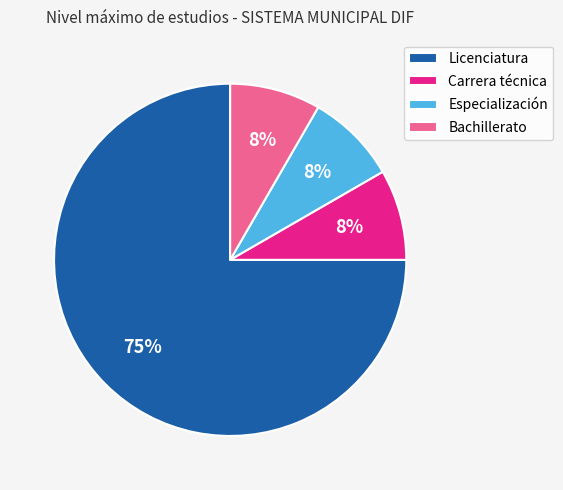

What percentage is the Carrera técnica slice, to the nearest percent?

8%